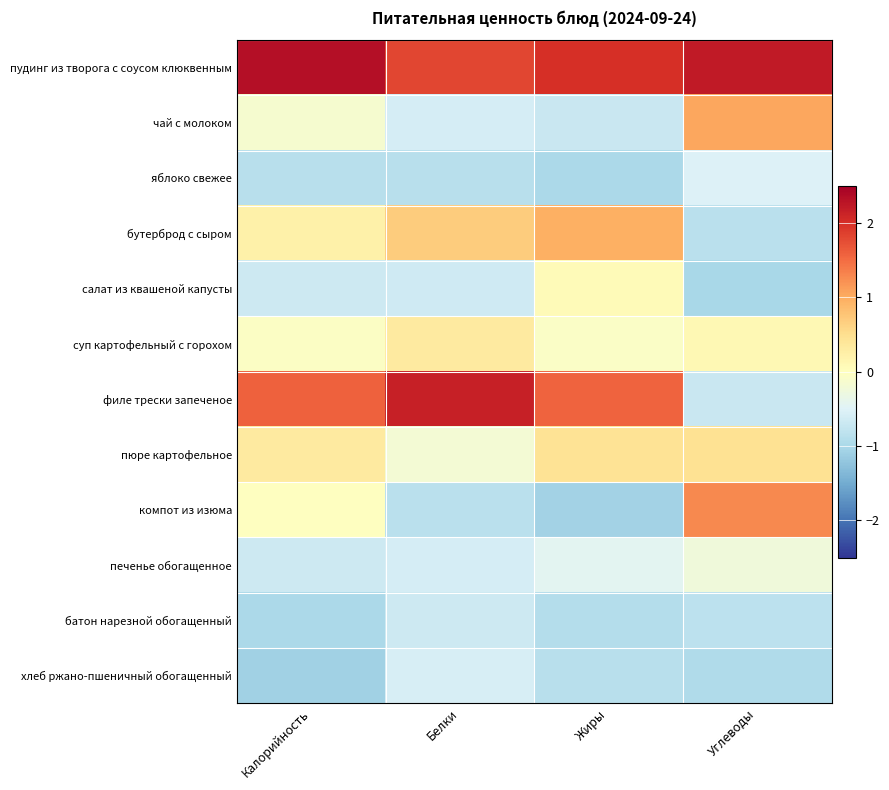

Reading right to left, extract all data points from this chart.

пудинг из творога с соусом клюквенным: Углеводы=2.2	Жиры=2.0	Белки=1.8	Калорийность=2.3
чай с молоком: Углеводы=1.0	Жиры=-0.7	Белки=-0.6	Калорийность=-0.2
яблоко свежее: Углеводы=-0.5	Жиры=-1.0	Белки=-0.9	Калорийность=-0.9
бутерброд с сыром: Углеводы=-0.8	Жиры=1.0	Белки=0.7	Калорийность=0.2
салат из квашеной капусты: Углеводы=-1.0	Жиры=0.1	Белки=-0.7	Калорийность=-0.7
суп картофельный с горохом: Углеводы=0.1	Жиры=-0.1	Белки=0.3	Калорийность=-0.0
филе трески запеченое: Углеводы=-0.7	Жиры=1.6	Белки=2.2	Калорийность=1.6
пюре картофельное: Углеводы=0.5	Жиры=0.4	Белки=-0.2	Калорийность=0.3
компот из изюма: Углеводы=1.3	Жиры=-1.1	Белки=-0.9	Калорийность=-0.0
печенье обогащенное: Углеводы=-0.3	Жиры=-0.4	Белки=-0.6	Калорийность=-0.7
батон нарезной обогащенный: Углеводы=-0.8	Жиры=-0.9	Белки=-0.7	Калорийность=-1.0
хлеб ржано-пшеничный обогащенный: Углеводы=-0.9	Жиры=-0.9	Белки=-0.6	Калорийность=-1.1